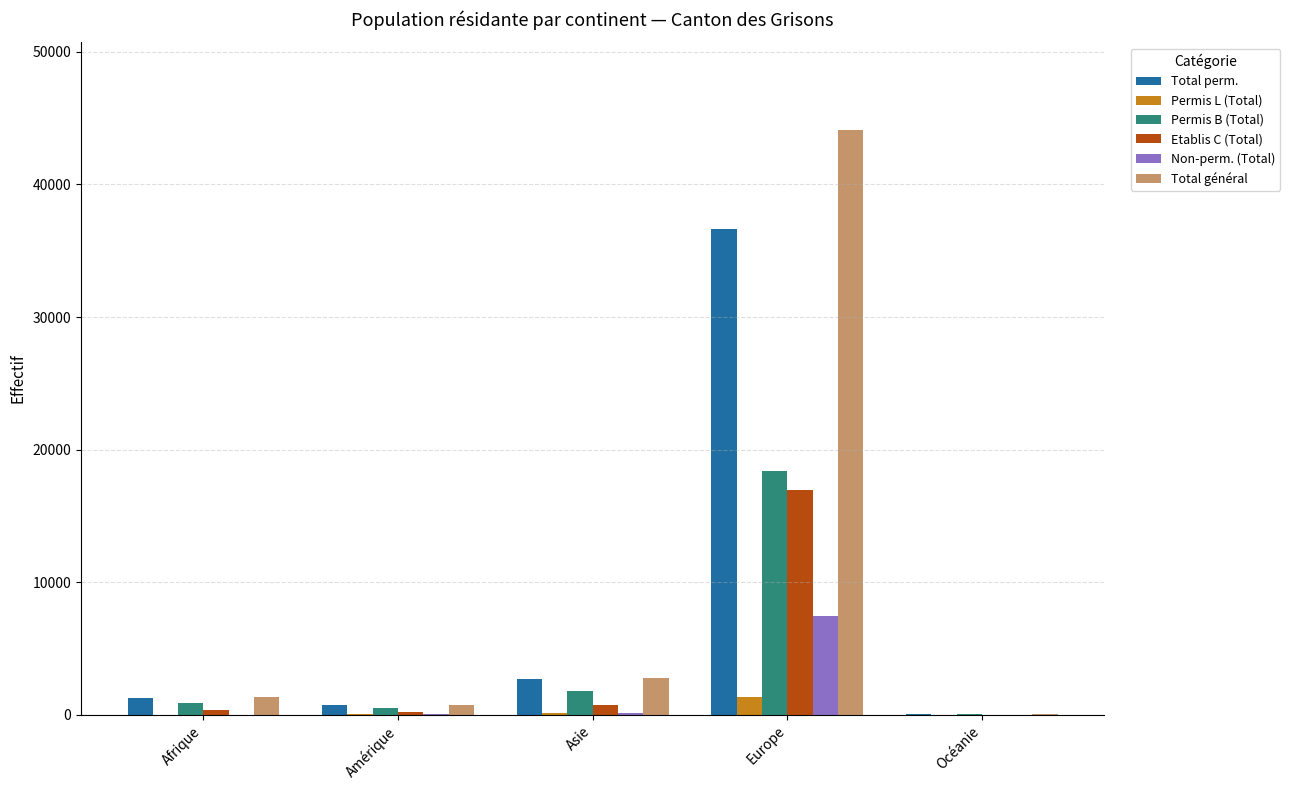

Count the number of data series in this chart.

6